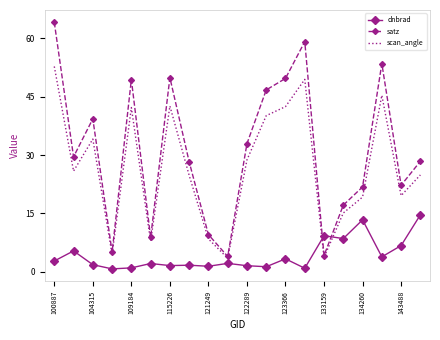

What is the maximum value shown in the chart?

64.2